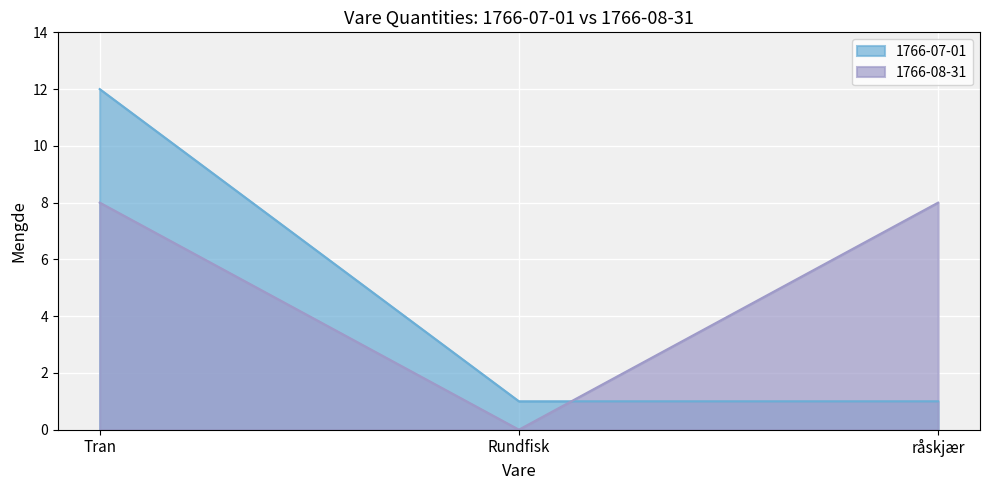

What position from the right is Rundfisk?

2